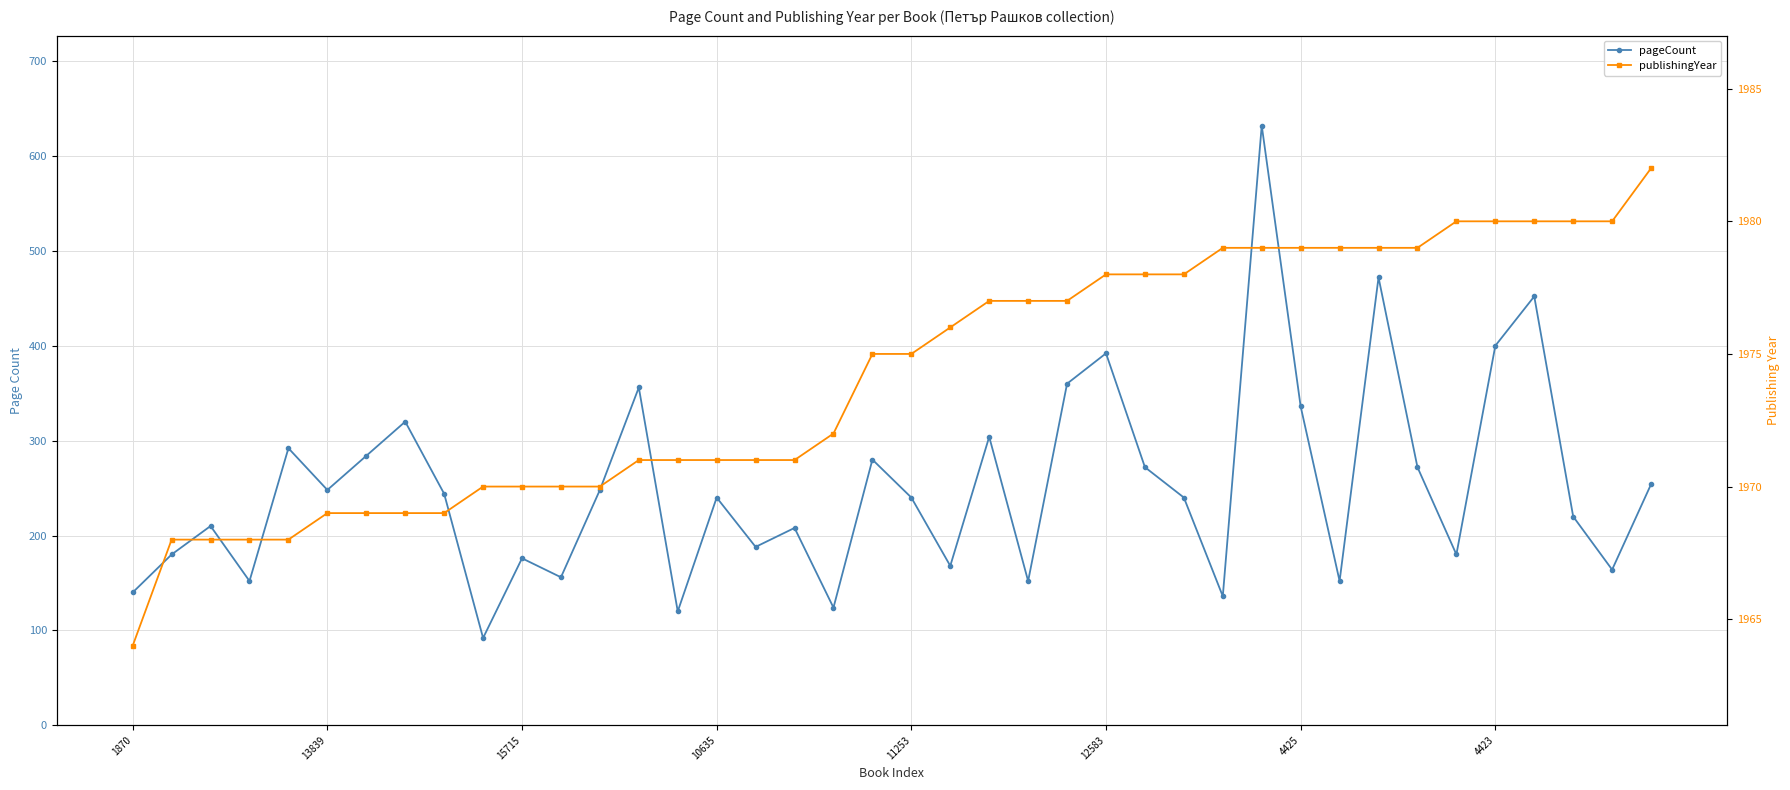

What is the difference between the highest and lowest values at 17?

1763